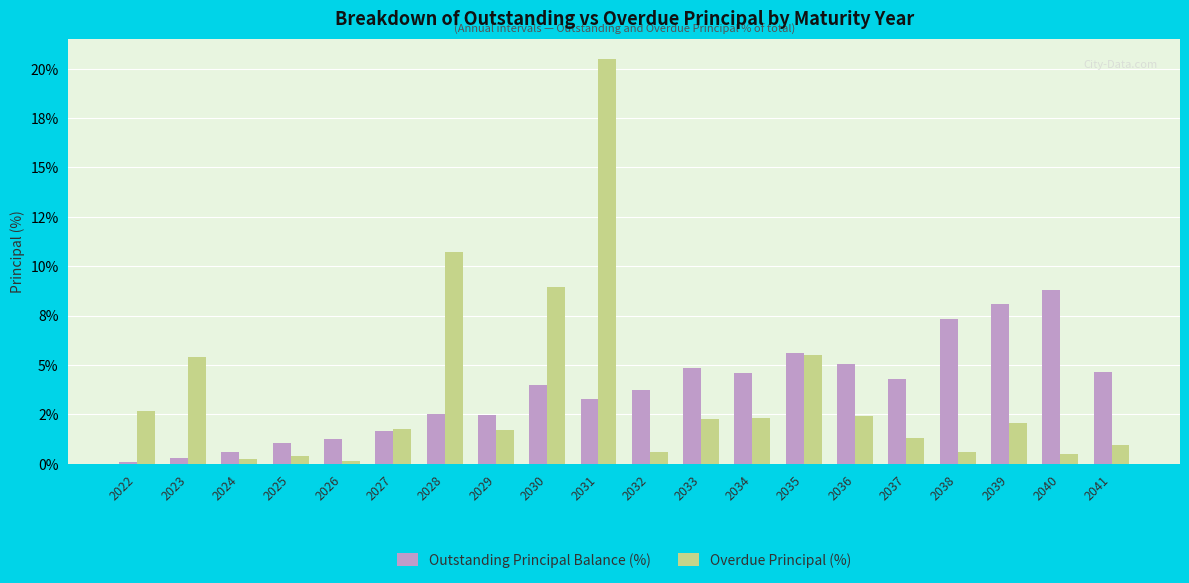

Rank the series by their maximum value, from lowest to highest.

Outstanding Principal Balance (%), Overdue Principal (%)